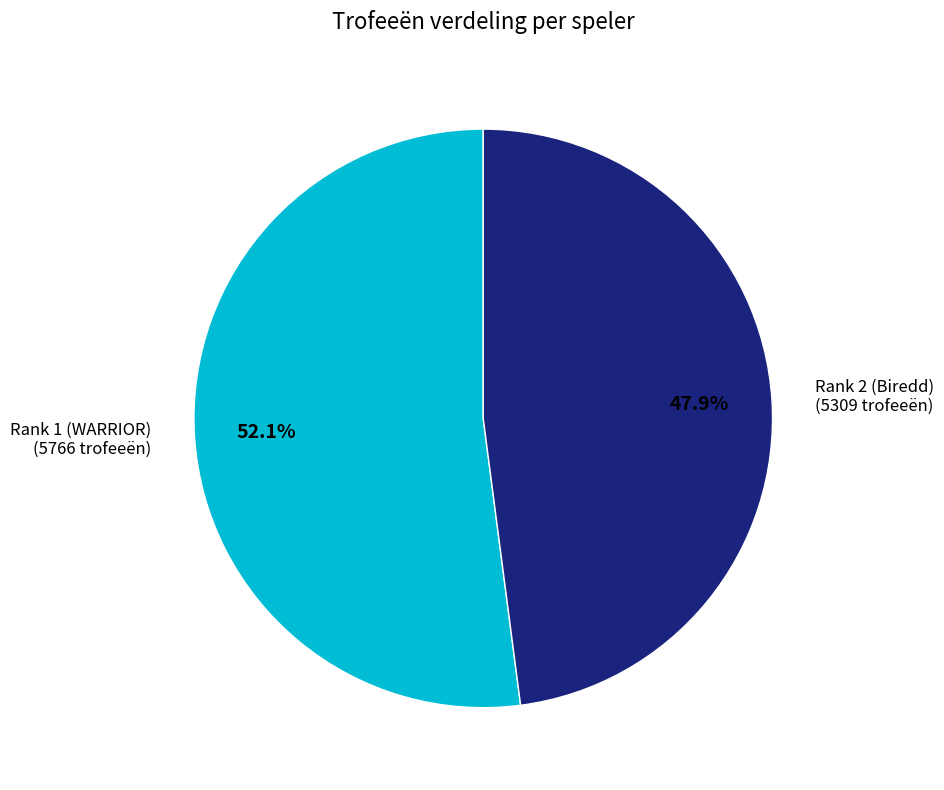

Is it true that Rank 2 (Biredd) is 61% of the pie?

False